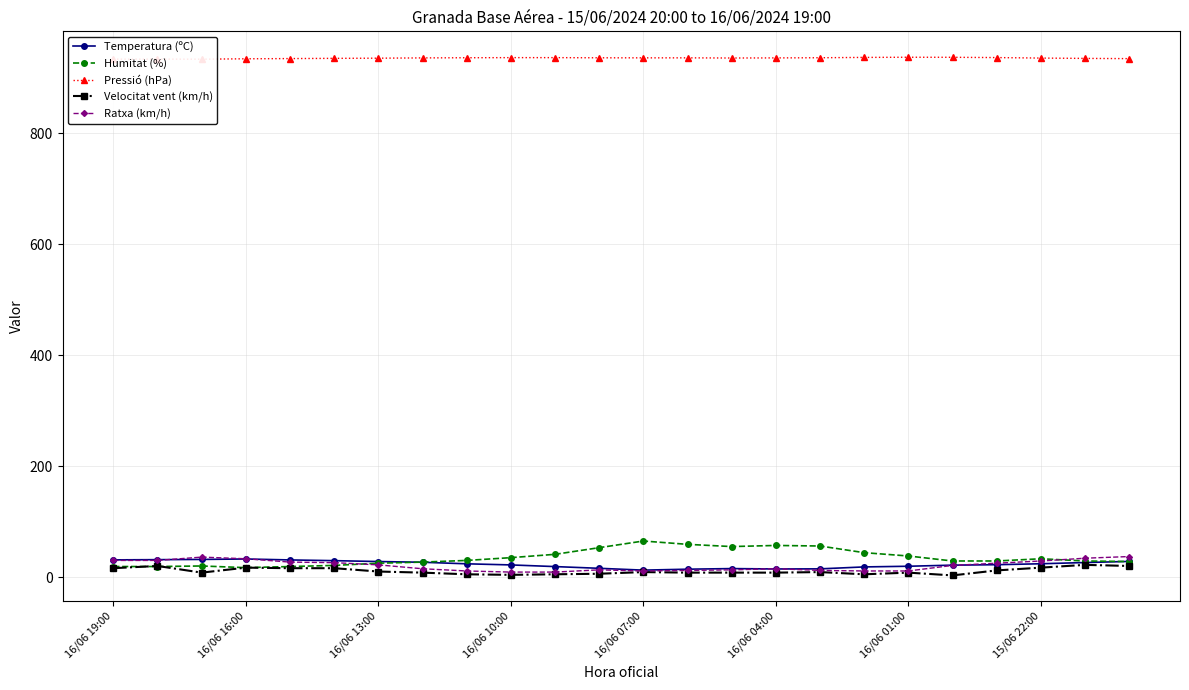

What is the average value of the Velocitat vent (km/h) series?

10.8